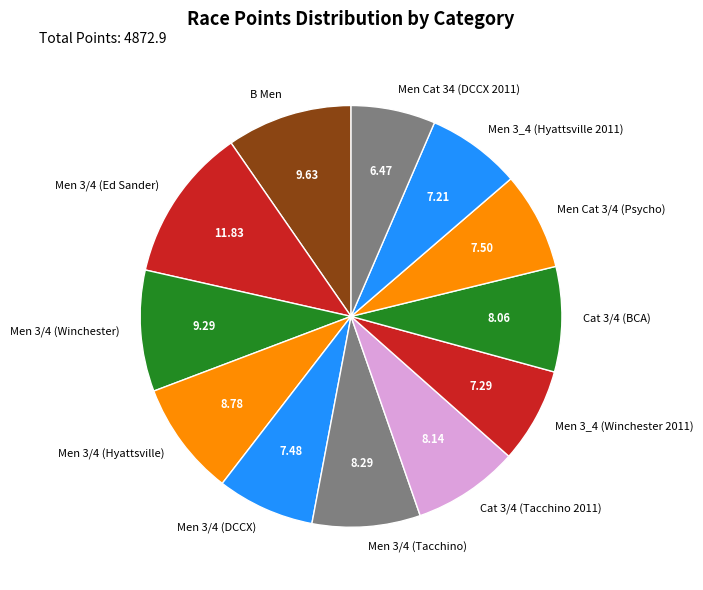

Approximately how many times larger is the value at Men 3/4 (Hyattsville) compared to Men 3/4 (Ed Sander)?

0.7